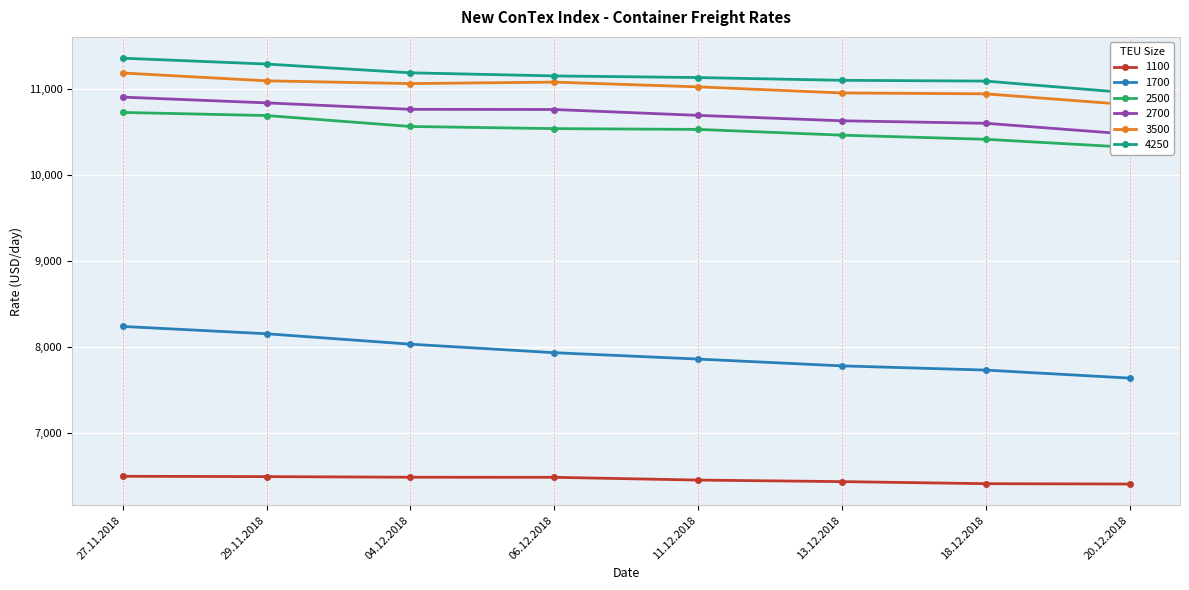

True or false: 1100 and 3500 cross at least once.

False